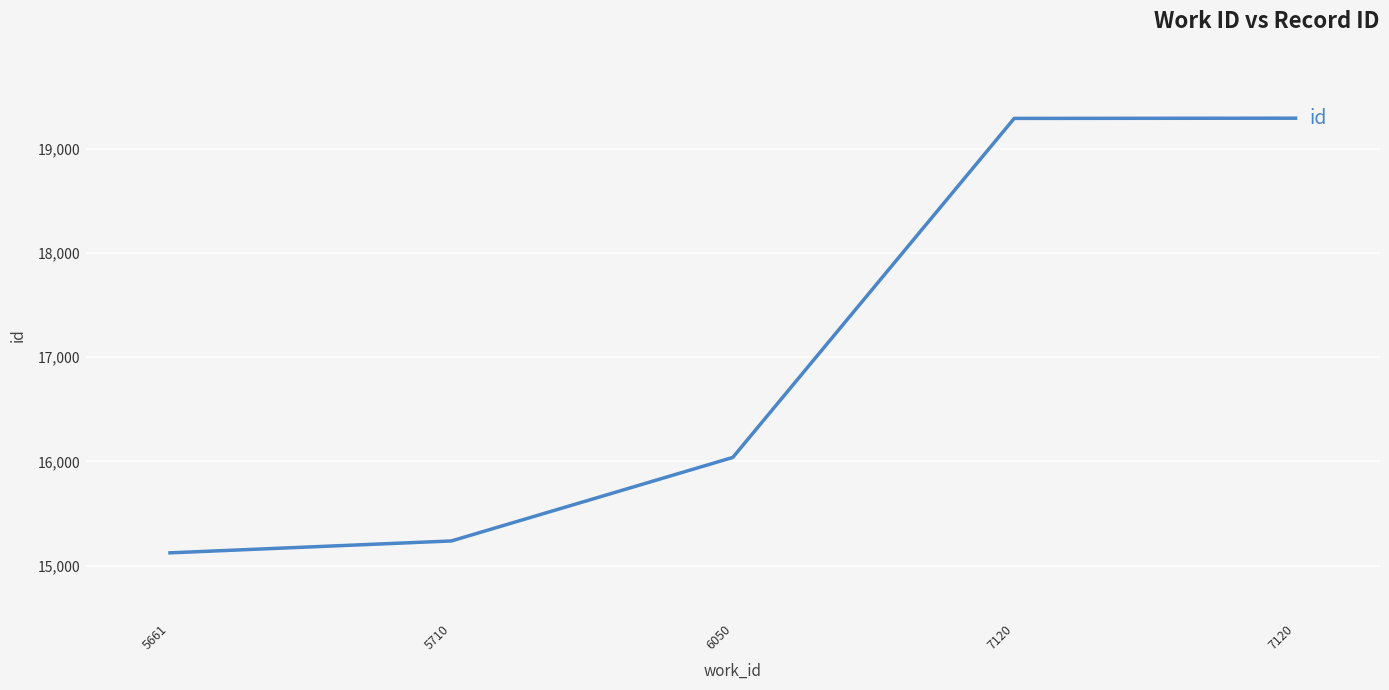

Does the chart have visible grid lines?

Yes